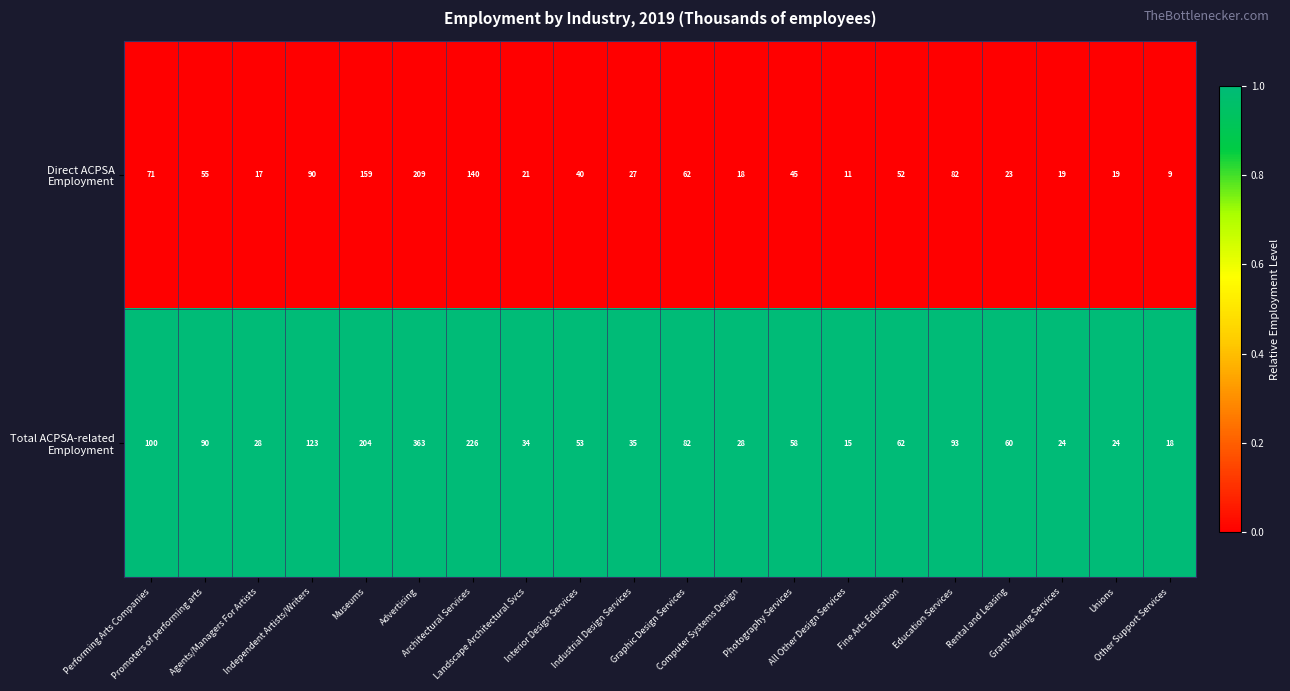

What is the maximum value shown in the chart?

363